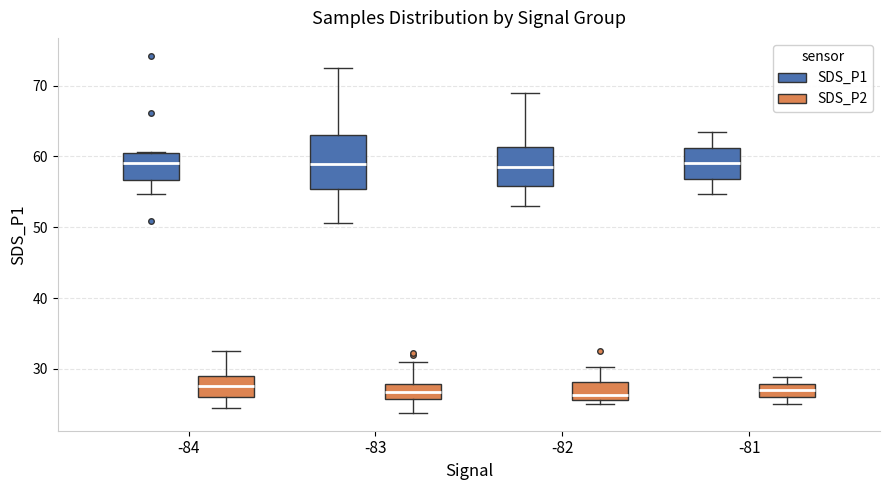

Where is the lower edge of the box for -84 (SDS_P1) on the y-axis? The values are not printed on the chart, so give them approximately, as read against the axis.

57